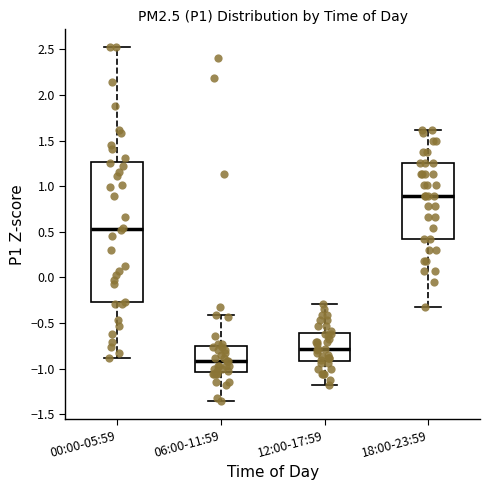

Where does the median line of the box for 06:00-11:59 sit on the y-axis? The values are not printed on the chart, so give them approximately, as read against the axis.

-0.90